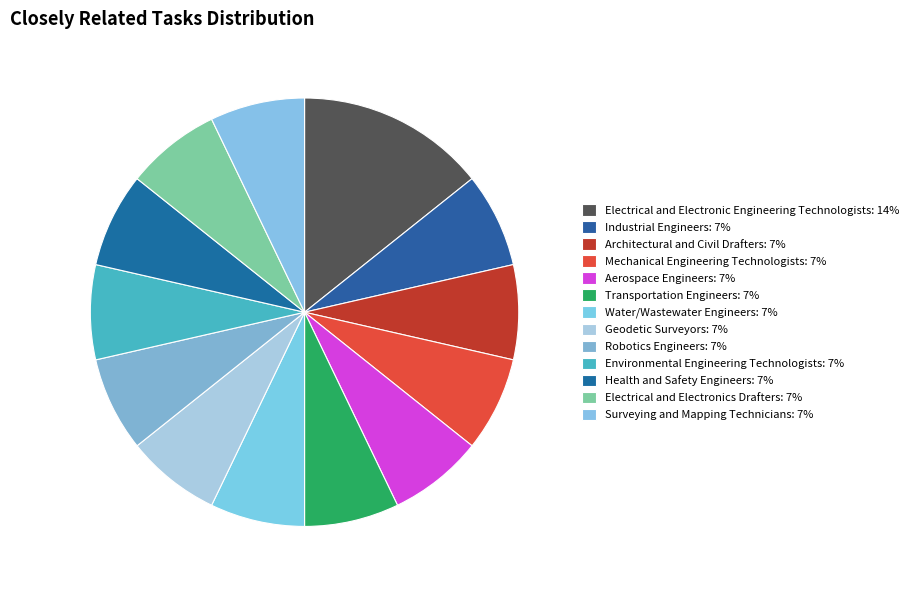

What is the largest slice in the pie chart?

Electrical and Electronic Engineering Technologists